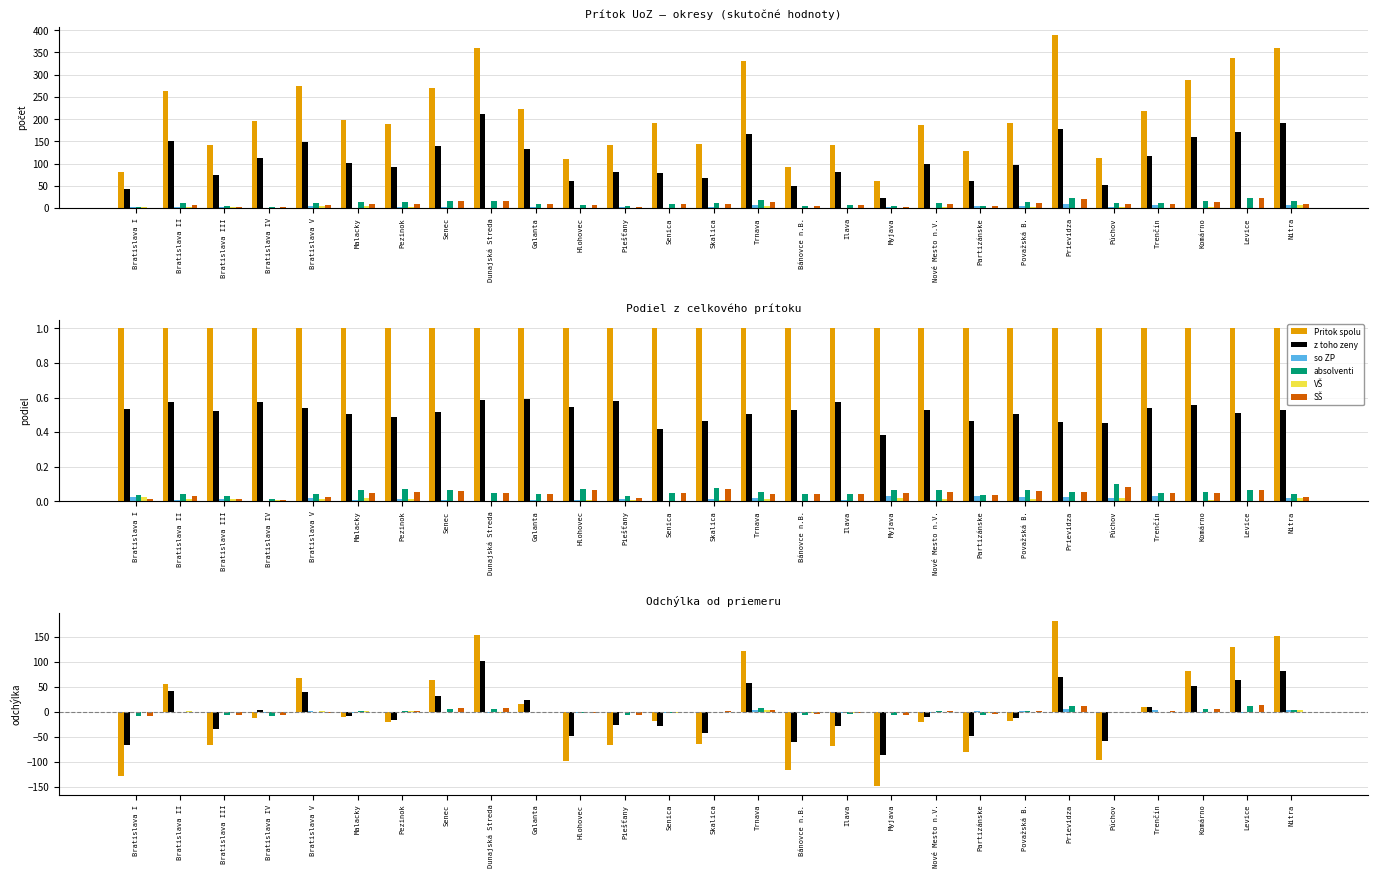

How many groups of bars are there?

27